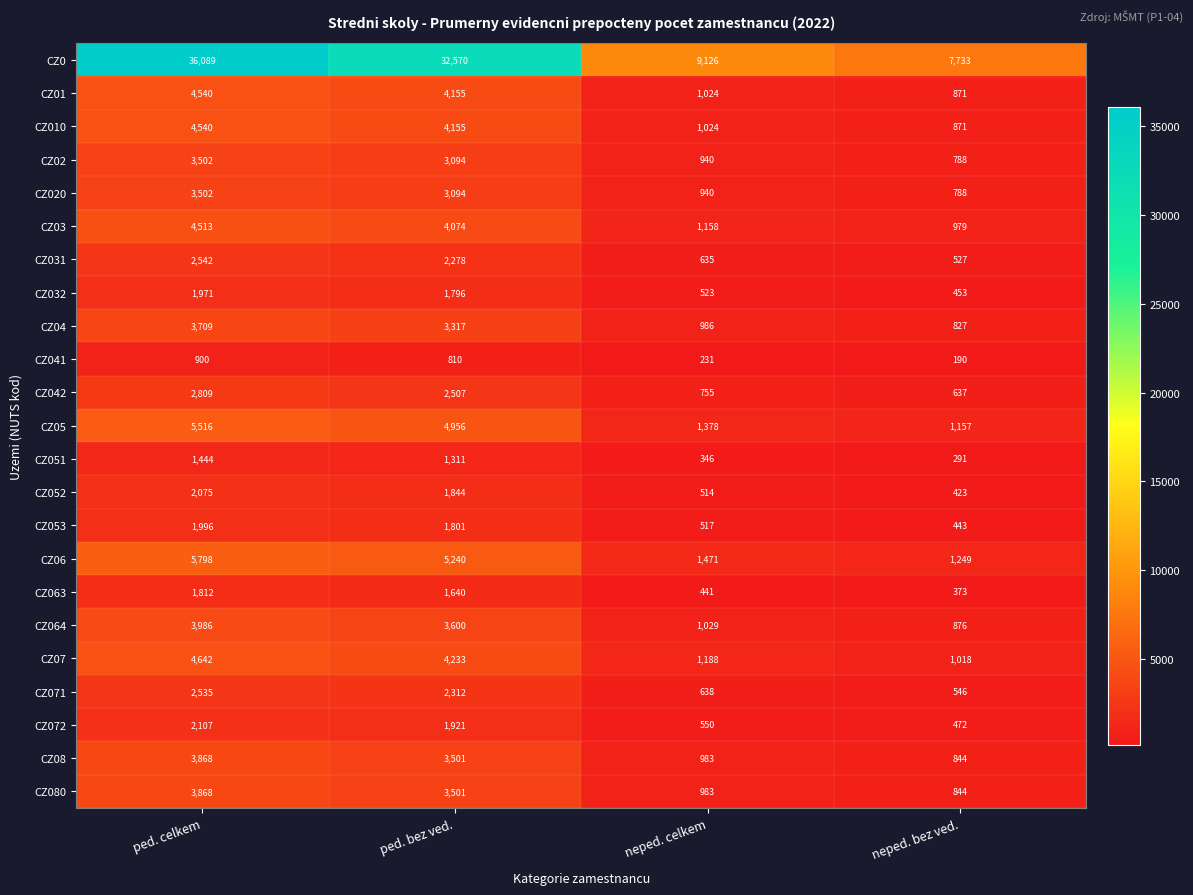

What value does the CZ02 series have at neped. celkem, to the nearest 10?

940